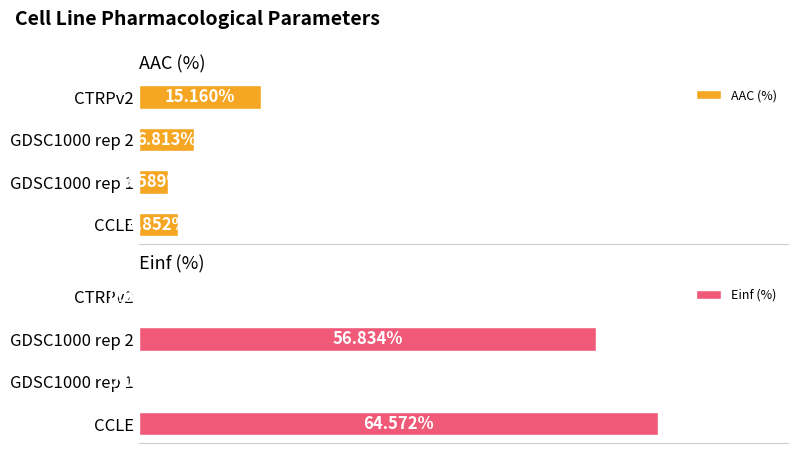

What is the approximate value of Einf (%) at GDSC1000 rep 2?

56.8